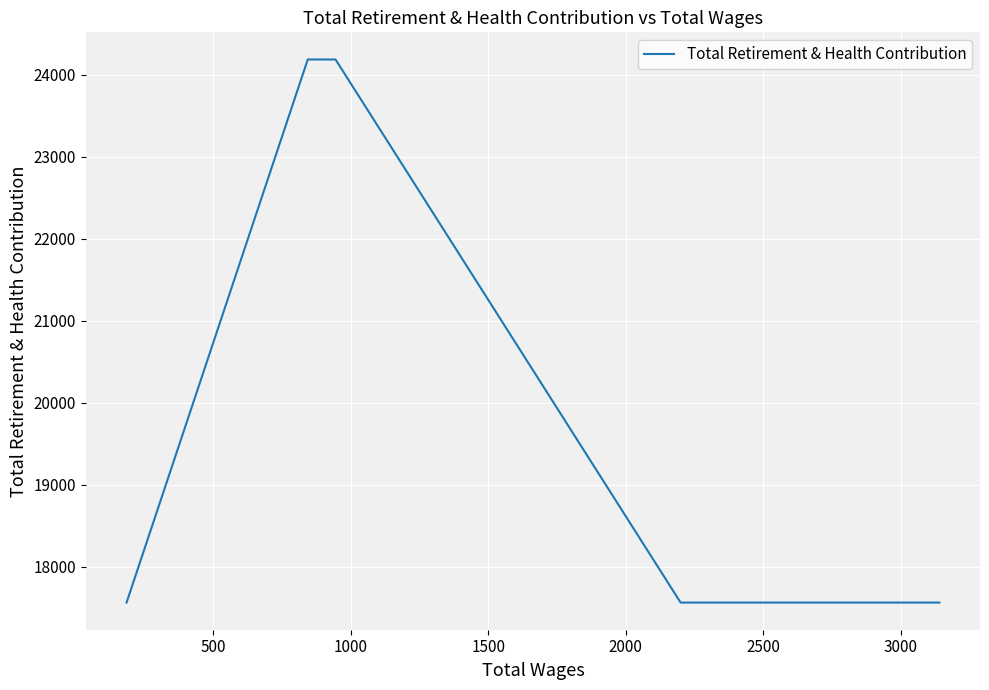

What is the difference between the maximum and second lowest values?

6625